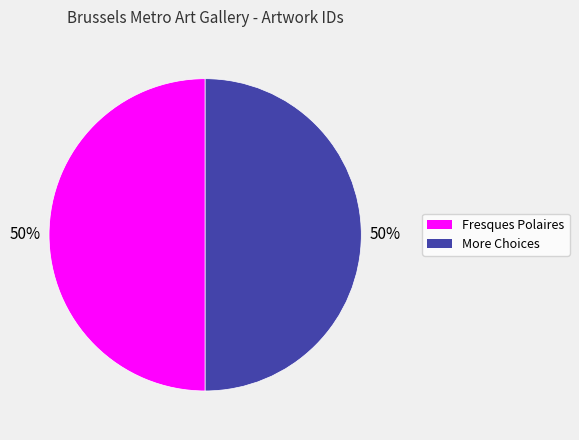

To the nearest percent, what is the average slice percentage?

50%